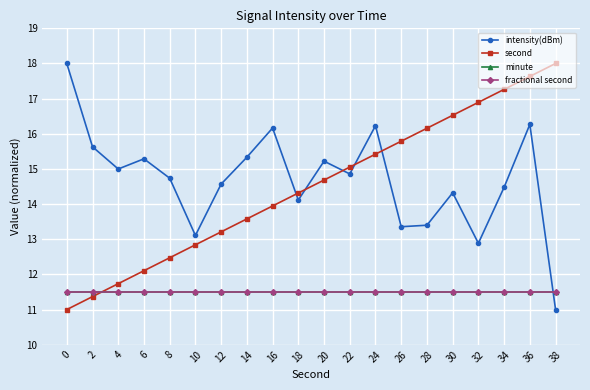

Reading left to right, extract all data points from this chart.

intensity(dBm): 0=18.0	2=15.6	4=15.0	6=15.3	8=14.7	10=13.1	12=14.6	14=15.3	16=16.2	18=14.1	20=15.2	22=14.9	24=16.2	26=13.4	28=13.4	30=14.3	32=12.9	34=14.5	36=16.3	38=11.0
second: 0=11.0	2=11.4	4=11.7	6=12.1	8=12.5	10=12.8	12=13.2	14=13.6	16=13.9	18=14.3	20=14.7	22=15.1	24=15.4	26=15.8	28=16.2	30=16.5	32=16.9	34=17.3	36=17.6	38=18.0
minute: 0=11.5	2=11.5	4=11.5	6=11.5	8=11.5	10=11.5	12=11.5	14=11.5	16=11.5	18=11.5	20=11.5	22=11.5	24=11.5	26=11.5	28=11.5	30=11.5	32=11.5	34=11.5	36=11.5	38=11.5
fractional second: 0=11.5	2=11.5	4=11.5	6=11.5	8=11.5	10=11.5	12=11.5	14=11.5	16=11.5	18=11.5	20=11.5	22=11.5	24=11.5	26=11.5	28=11.5	30=11.5	32=11.5	34=11.5	36=11.5	38=11.5